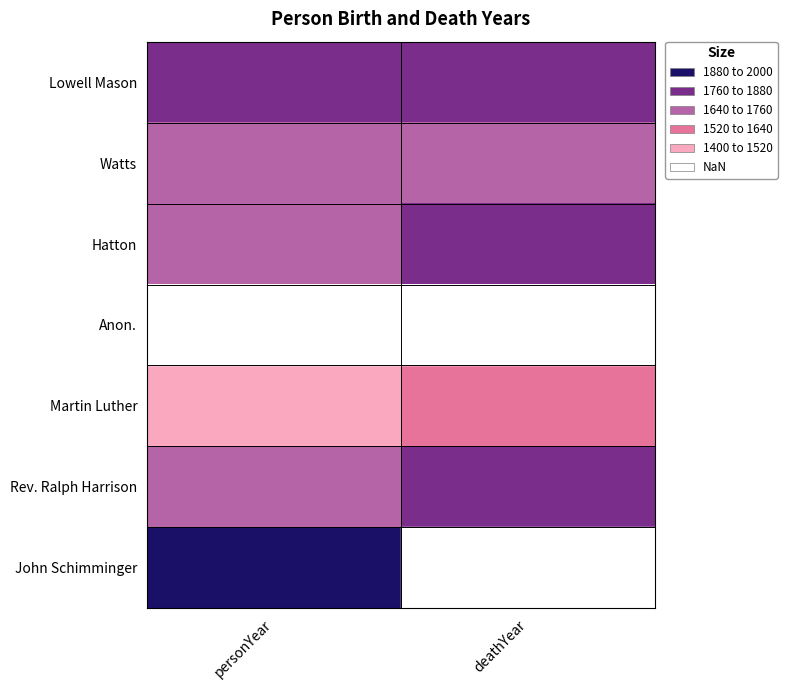

What is the spread (max minus min) of values at deathYear?

326.0